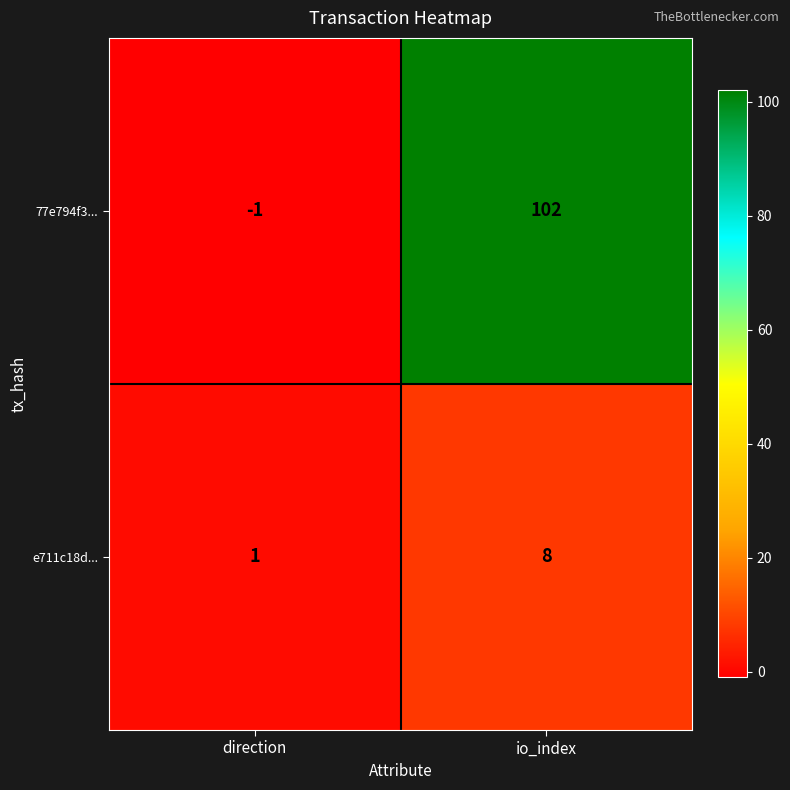

The value of 77e794f3... at io_index is 172. True or false?

False